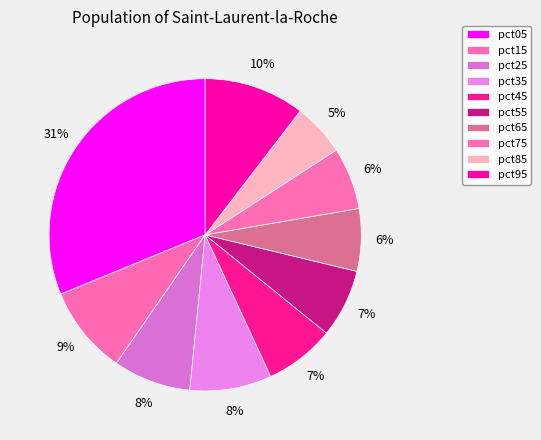

To the nearest percent, what portion does pct45 represent?

7%